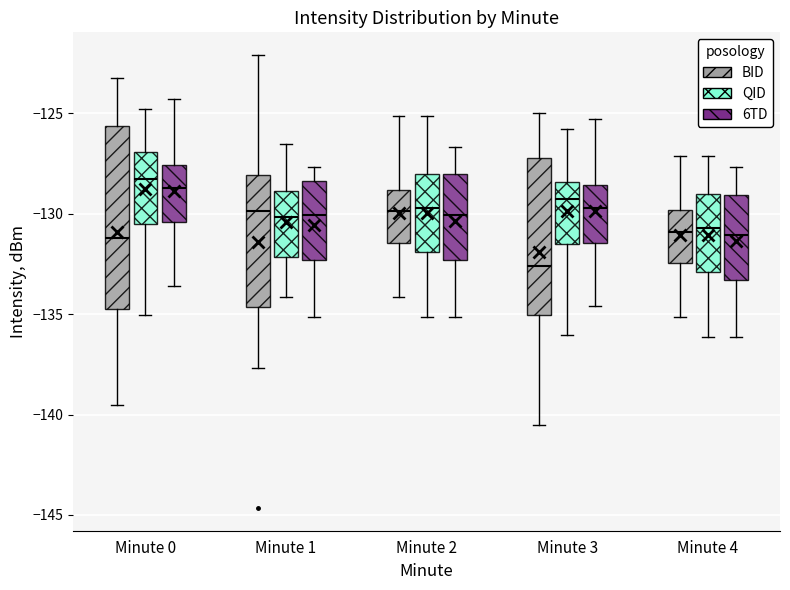

Reading left to right, read every box against the y-axis: the position of its median line, the range the box covers, and the ends of its whiskers. The values are not printed on the chart, so give them approximately, as read against the axis.

Minute 0 (BID): median -131.0, box -135.0 to -125.5, whiskers -139.5 to -123.0
Minute 0 (QID): median -128.5, box -130.5 to -127.0, whiskers -135.0 to -125.0
Minute 0 (6TD): median -128.5, box -130.5 to -127.5, whiskers -133.5 to -124.5
Minute 1 (BID): median -130.0, box -134.5 to -128.0, whiskers -137.5 to -122.0
Minute 1 (QID): median -130.0, box -132.0 to -129.0, whiskers -134.0 to -126.5
Minute 1 (6TD): median -130.0, box -132.5 to -128.5, whiskers -135.0 to -127.5
Minute 2 (BID): median -130.0, box -131.5 to -129.0, whiskers -134.0 to -125.0
Minute 2 (QID): median -129.5, box -132.0 to -128.0, whiskers -135.0 to -125.0
Minute 2 (6TD): median -130.0, box -132.5 to -128.0, whiskers -135.0 to -126.5
Minute 3 (BID): median -132.5, box -135.0 to -127.0, whiskers -140.5 to -125.0
Minute 3 (QID): median -129.5, box -131.5 to -128.5, whiskers -136.0 to -126.0
Minute 3 (6TD): median -129.5, box -131.5 to -128.5, whiskers -134.5 to -125.5
Minute 4 (BID): median -131.0, box -132.5 to -130.0, whiskers -135.0 to -127.0
Minute 4 (QID): median -130.5, box -133.0 to -129.0, whiskers -136.0 to -127.0
Minute 4 (6TD): median -131.0, box -133.5 to -129.0, whiskers -136.0 to -127.5